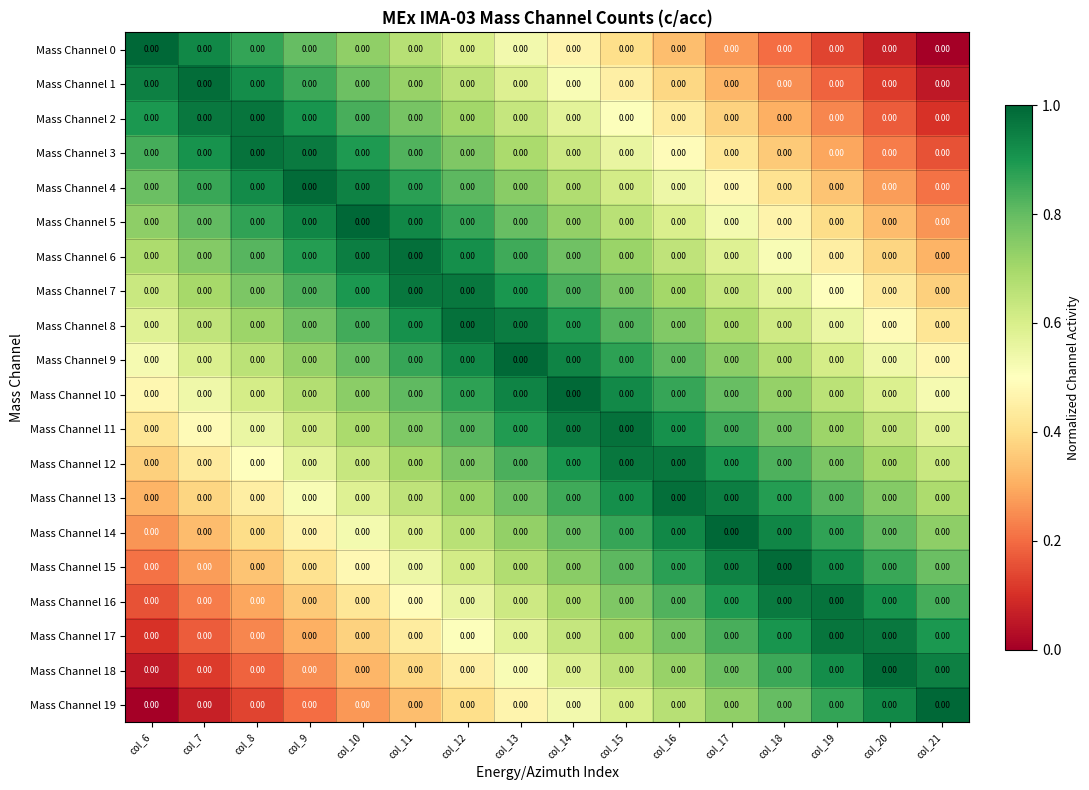

Reading left to right, extract all data points from this chart.

Mass Channel 0: col_6=0.0	col_7=0.0	col_8=0.0	col_9=0.0	col_10=0.0	col_11=0.0	col_12=0.0	col_13=0.0	col_14=0.0	col_15=0.0	col_16=0.0	col_17=0.0	col_18=0.0	col_19=0.0	col_20=0.0	col_21=0.0
Mass Channel 1: col_6=0.0	col_7=0.0	col_8=0.0	col_9=0.0	col_10=0.0	col_11=0.0	col_12=0.0	col_13=0.0	col_14=0.0	col_15=0.0	col_16=0.0	col_17=0.0	col_18=0.0	col_19=0.0	col_20=0.0	col_21=0.0
Mass Channel 2: col_6=0.0	col_7=0.0	col_8=0.0	col_9=0.0	col_10=0.0	col_11=0.0	col_12=0.0	col_13=0.0	col_14=0.0	col_15=0.0	col_16=0.0	col_17=0.0	col_18=0.0	col_19=0.0	col_20=0.0	col_21=0.0
Mass Channel 3: col_6=0.0	col_7=0.0	col_8=0.0	col_9=0.0	col_10=0.0	col_11=0.0	col_12=0.0	col_13=0.0	col_14=0.0	col_15=0.0	col_16=0.0	col_17=0.0	col_18=0.0	col_19=0.0	col_20=0.0	col_21=0.0
Mass Channel 4: col_6=0.0	col_7=0.0	col_8=0.0	col_9=0.0	col_10=0.0	col_11=0.0	col_12=0.0	col_13=0.0	col_14=0.0	col_15=0.0	col_16=0.0	col_17=0.0	col_18=0.0	col_19=0.0	col_20=0.0	col_21=0.0
Mass Channel 5: col_6=0.0	col_7=0.0	col_8=0.0	col_9=0.0	col_10=0.0	col_11=0.0	col_12=0.0	col_13=0.0	col_14=0.0	col_15=0.0	col_16=0.0	col_17=0.0	col_18=0.0	col_19=0.0	col_20=0.0	col_21=0.0
Mass Channel 6: col_6=0.0	col_7=0.0	col_8=0.0	col_9=0.0	col_10=0.0	col_11=0.0	col_12=0.0	col_13=0.0	col_14=0.0	col_15=0.0	col_16=0.0	col_17=0.0	col_18=0.0	col_19=0.0	col_20=0.0	col_21=0.0
Mass Channel 7: col_6=0.0	col_7=0.0	col_8=0.0	col_9=0.0	col_10=0.0	col_11=0.0	col_12=0.0	col_13=0.0	col_14=0.0	col_15=0.0	col_16=0.0	col_17=0.0	col_18=0.0	col_19=0.0	col_20=0.0	col_21=0.0
Mass Channel 8: col_6=0.0	col_7=0.0	col_8=0.0	col_9=0.0	col_10=0.0	col_11=0.0	col_12=0.0	col_13=0.0	col_14=0.0	col_15=0.0	col_16=0.0	col_17=0.0	col_18=0.0	col_19=0.0	col_20=0.0	col_21=0.0
Mass Channel 9: col_6=0.0	col_7=0.0	col_8=0.0	col_9=0.0	col_10=0.0	col_11=0.0	col_12=0.0	col_13=0.0	col_14=0.0	col_15=0.0	col_16=0.0	col_17=0.0	col_18=0.0	col_19=0.0	col_20=0.0	col_21=0.0
Mass Channel 10: col_6=0.0	col_7=0.0	col_8=0.0	col_9=0.0	col_10=0.0	col_11=0.0	col_12=0.0	col_13=0.0	col_14=0.0	col_15=0.0	col_16=0.0	col_17=0.0	col_18=0.0	col_19=0.0	col_20=0.0	col_21=0.0
Mass Channel 11: col_6=0.0	col_7=0.0	col_8=0.0	col_9=0.0	col_10=0.0	col_11=0.0	col_12=0.0	col_13=0.0	col_14=0.0	col_15=0.0	col_16=0.0	col_17=0.0	col_18=0.0	col_19=0.0	col_20=0.0	col_21=0.0
Mass Channel 12: col_6=0.0	col_7=0.0	col_8=0.0	col_9=0.0	col_10=0.0	col_11=0.0	col_12=0.0	col_13=0.0	col_14=0.0	col_15=0.0	col_16=0.0	col_17=0.0	col_18=0.0	col_19=0.0	col_20=0.0	col_21=0.0
Mass Channel 13: col_6=0.0	col_7=0.0	col_8=0.0	col_9=0.0	col_10=0.0	col_11=0.0	col_12=0.0	col_13=0.0	col_14=0.0	col_15=0.0	col_16=0.0	col_17=0.0	col_18=0.0	col_19=0.0	col_20=0.0	col_21=0.0
Mass Channel 14: col_6=0.0	col_7=0.0	col_8=0.0	col_9=0.0	col_10=0.0	col_11=0.0	col_12=0.0	col_13=0.0	col_14=0.0	col_15=0.0	col_16=0.0	col_17=0.0	col_18=0.0	col_19=0.0	col_20=0.0	col_21=0.0
Mass Channel 15: col_6=0.0	col_7=0.0	col_8=0.0	col_9=0.0	col_10=0.0	col_11=0.0	col_12=0.0	col_13=0.0	col_14=0.0	col_15=0.0	col_16=0.0	col_17=0.0	col_18=0.0	col_19=0.0	col_20=0.0	col_21=0.0
Mass Channel 16: col_6=0.0	col_7=0.0	col_8=0.0	col_9=0.0	col_10=0.0	col_11=0.0	col_12=0.0	col_13=0.0	col_14=0.0	col_15=0.0	col_16=0.0	col_17=0.0	col_18=0.0	col_19=0.0	col_20=0.0	col_21=0.0
Mass Channel 17: col_6=0.0	col_7=0.0	col_8=0.0	col_9=0.0	col_10=0.0	col_11=0.0	col_12=0.0	col_13=0.0	col_14=0.0	col_15=0.0	col_16=0.0	col_17=0.0	col_18=0.0	col_19=0.0	col_20=0.0	col_21=0.0
Mass Channel 18: col_6=0.0	col_7=0.0	col_8=0.0	col_9=0.0	col_10=0.0	col_11=0.0	col_12=0.0	col_13=0.0	col_14=0.0	col_15=0.0	col_16=0.0	col_17=0.0	col_18=0.0	col_19=0.0	col_20=0.0	col_21=0.0
Mass Channel 19: col_6=0.0	col_7=0.0	col_8=0.0	col_9=0.0	col_10=0.0	col_11=0.0	col_12=0.0	col_13=0.0	col_14=0.0	col_15=0.0	col_16=0.0	col_17=0.0	col_18=0.0	col_19=0.0	col_20=0.0	col_21=0.0